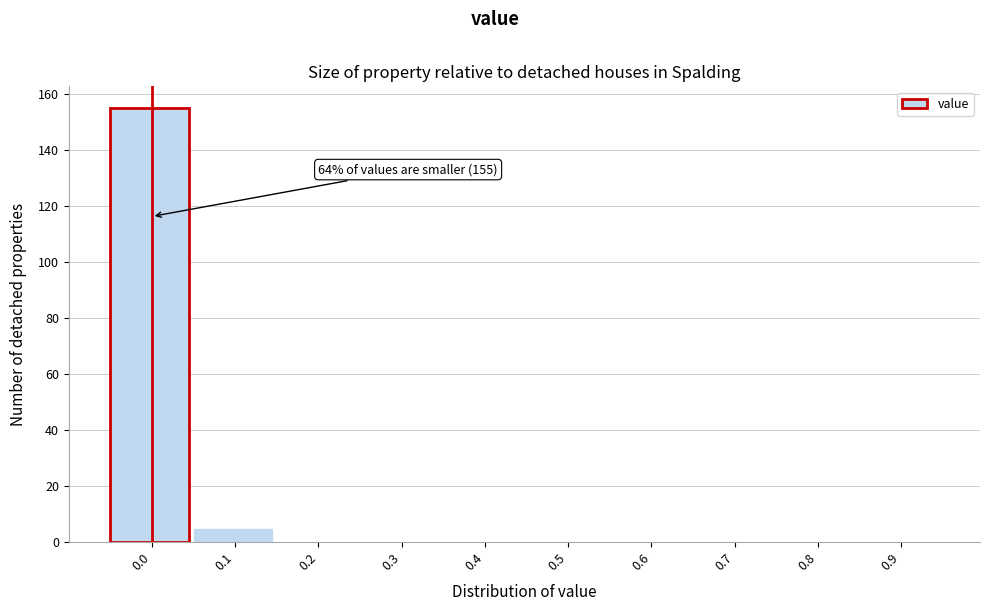

Reading left to right, extract all data points from this chart.

0.0=155	0.1=5	0.2=0	0.3=0	0.4=0	0.5=0	0.6=0	0.7=0	0.8=0	0.9=0